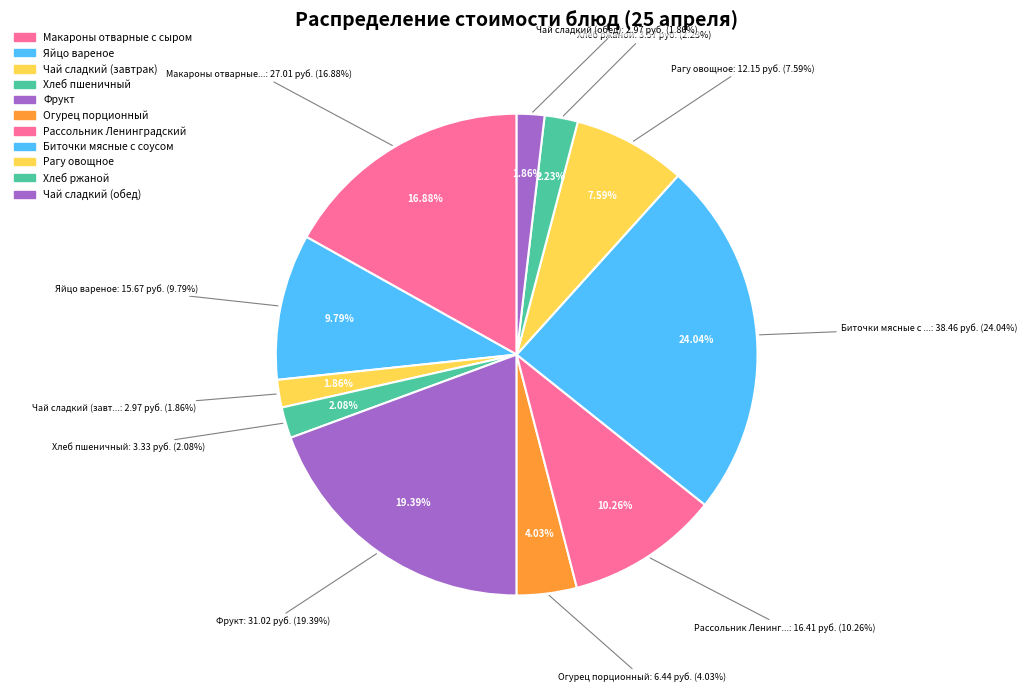

To the nearest percent, what percentage of the pie is Огурец порционный?

4%